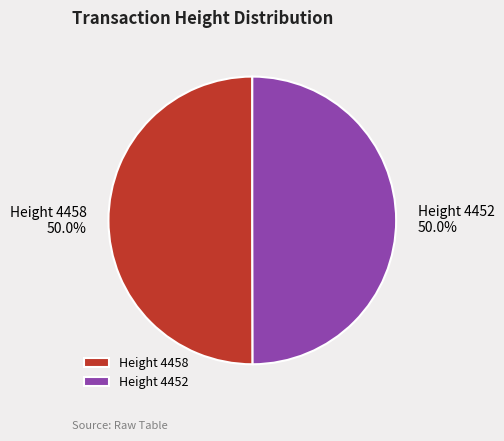

What is the ratio of the value at Height 4458 to the value at Height 4452?

1.0